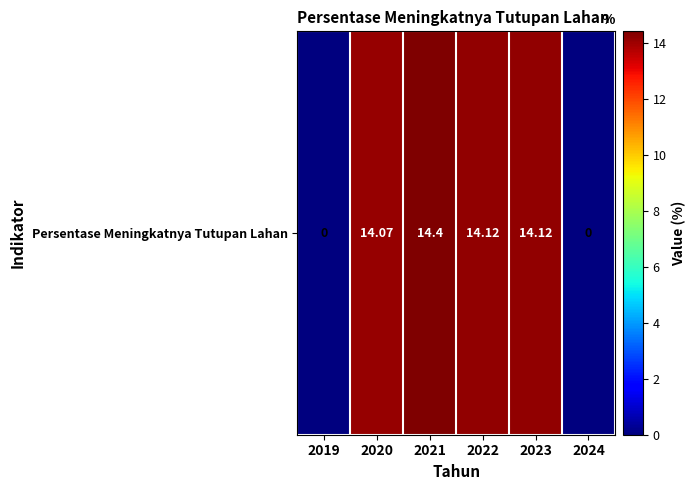

Is it true that the value at 2020 is 3.8?

False